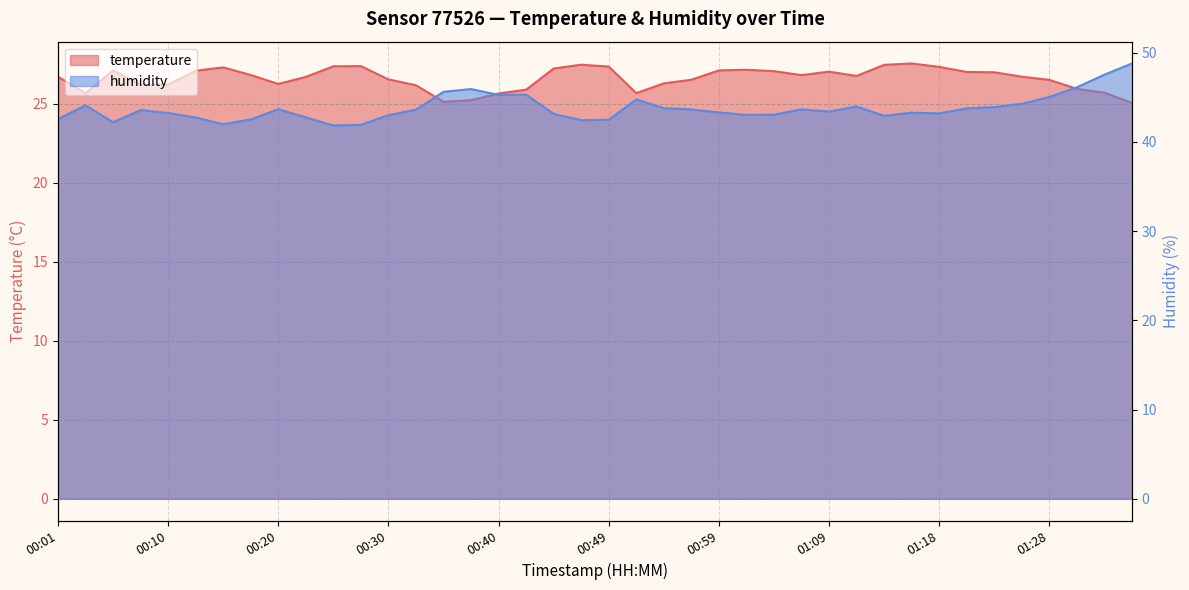

The humidity series shows 43.0 at 00:30. True or false?

True